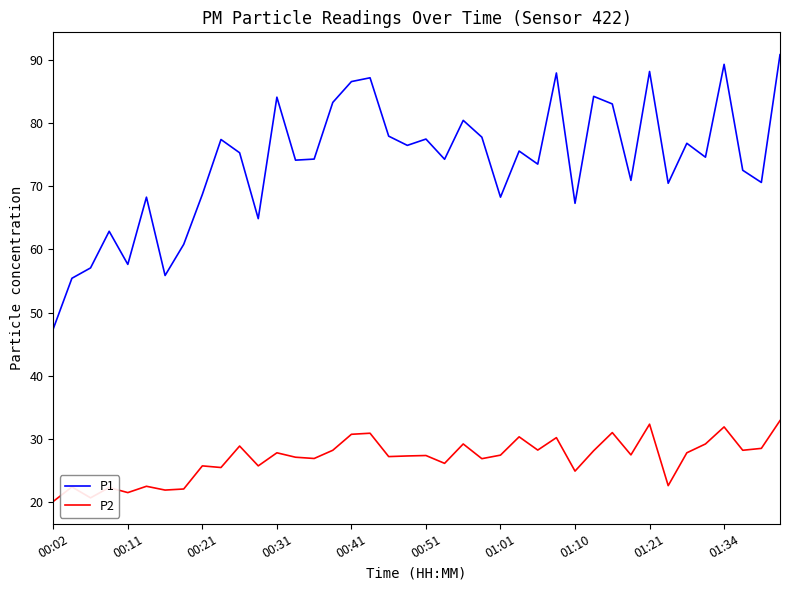

Rank the series by their average value, from highest to lowest.

P1, P2